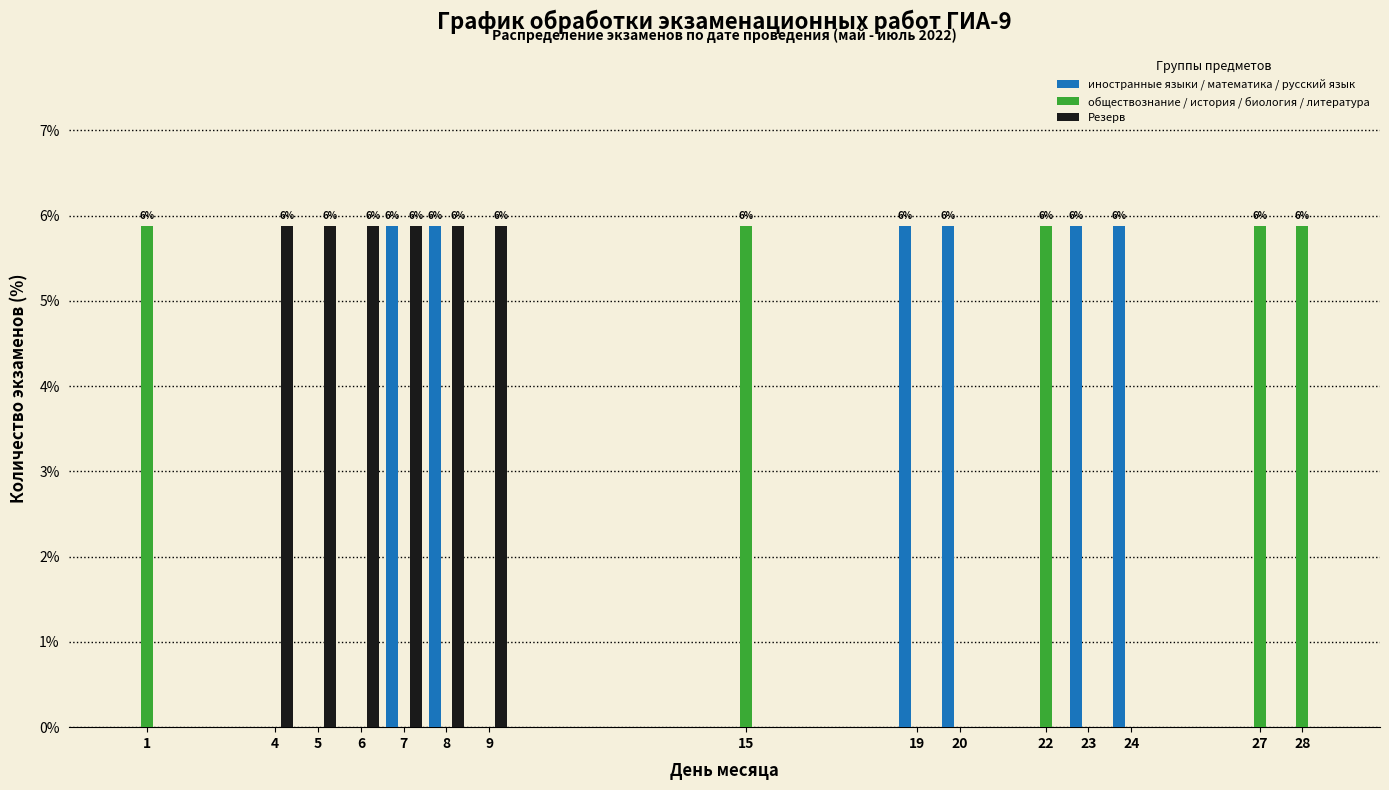

What is the sum of all иностранные языки / математика / русский язык values?

35.3